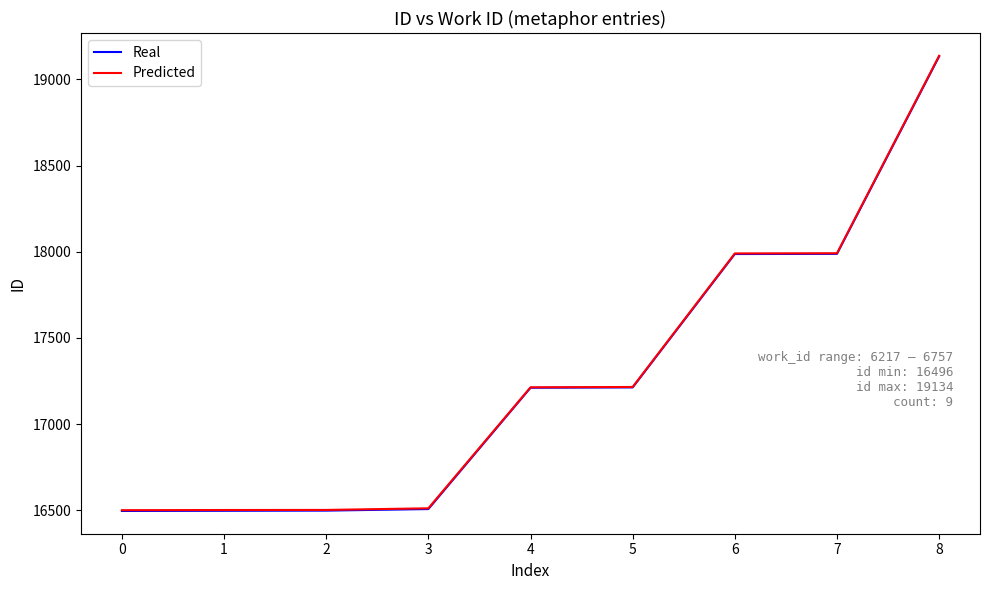

The value of Real at 4 is 28873.7. True or false?

False